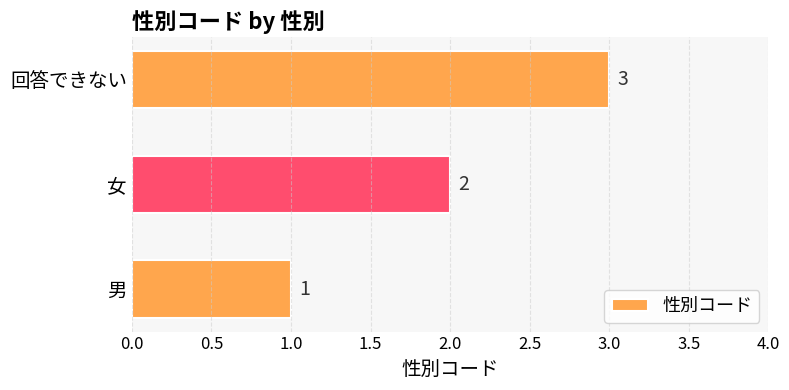

What is the sum of all values?

6